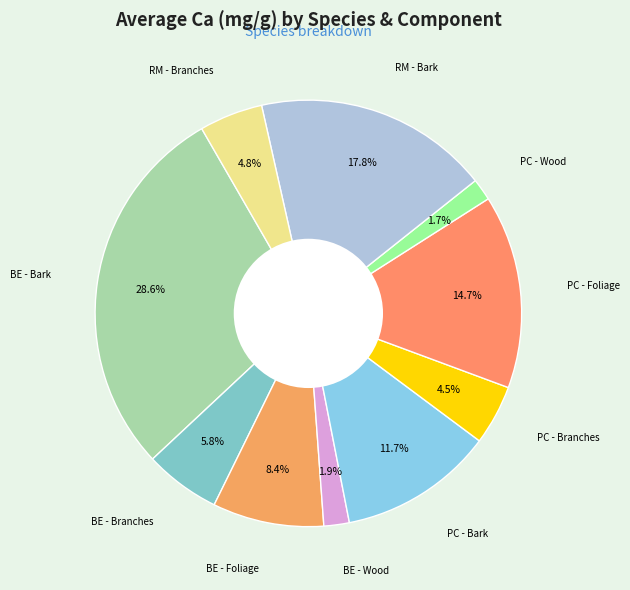

Rank the categories by value from lowest to highest.

PC - Wood, BE - Wood, PC - Branches, RM - Branches, BE - Branches, BE - Foliage, PC - Bark, PC - Foliage, RM - Bark, BE - Bark